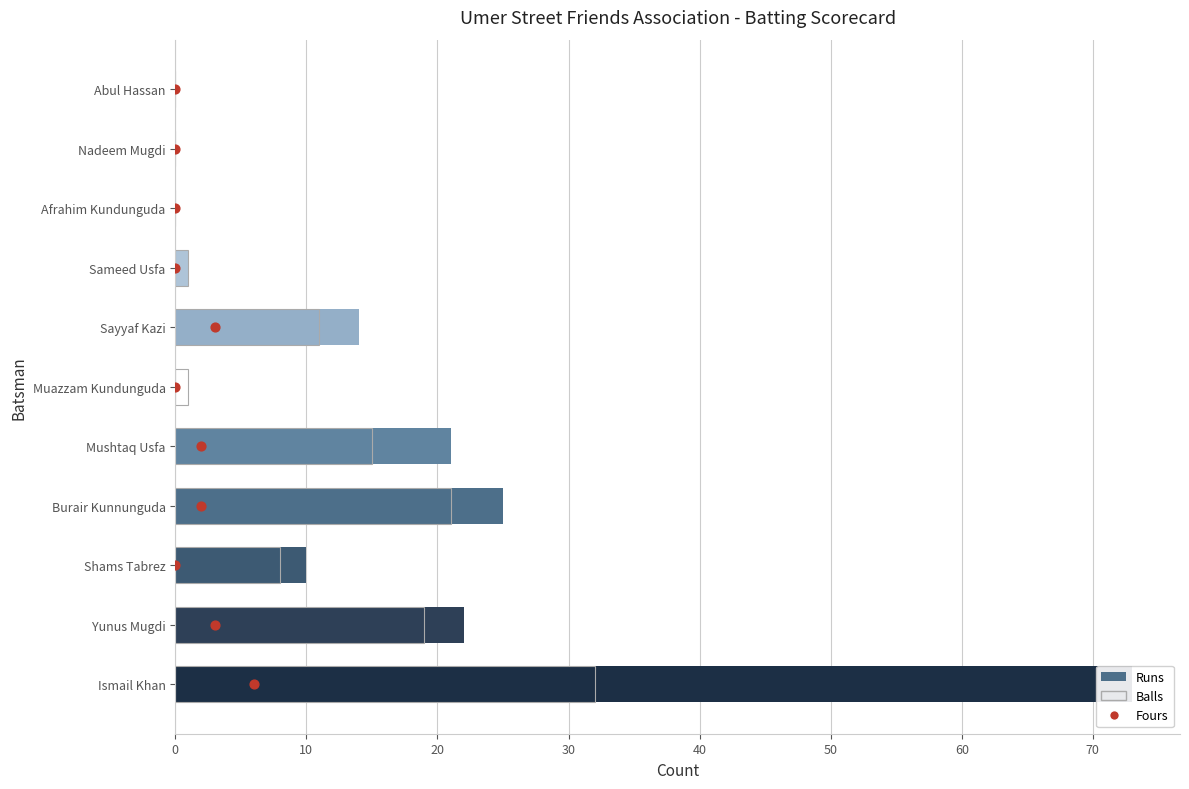

Between 10 and 40, which is larger?

40